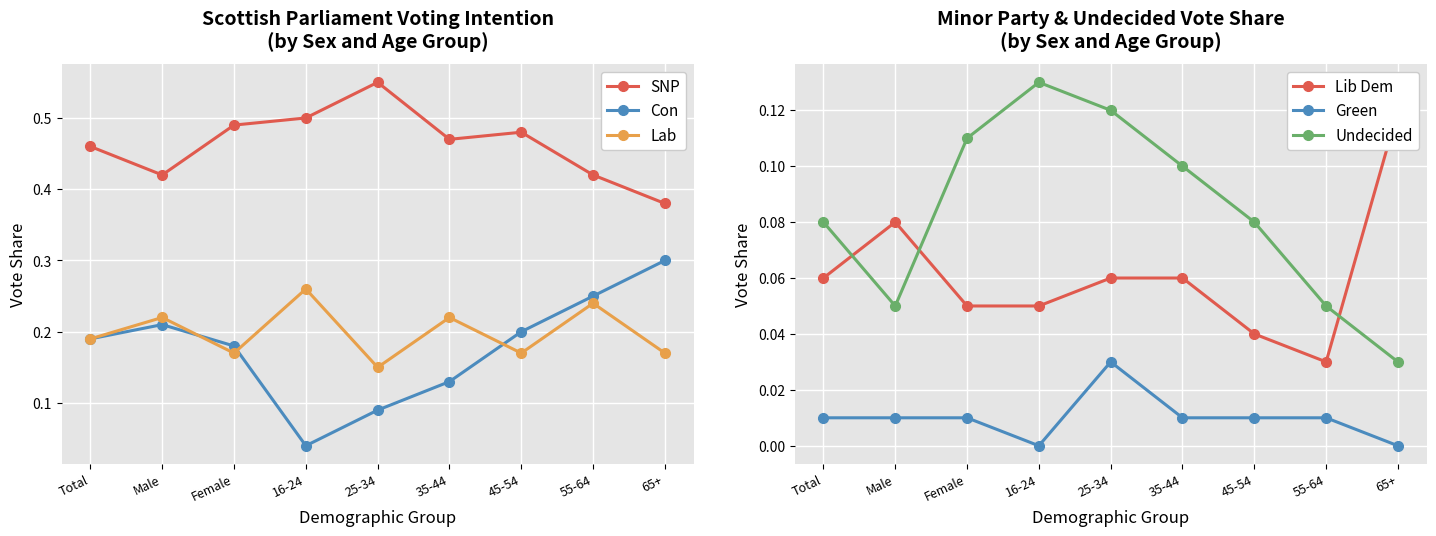

Does the chart display data point markers on the line(s)?

Yes